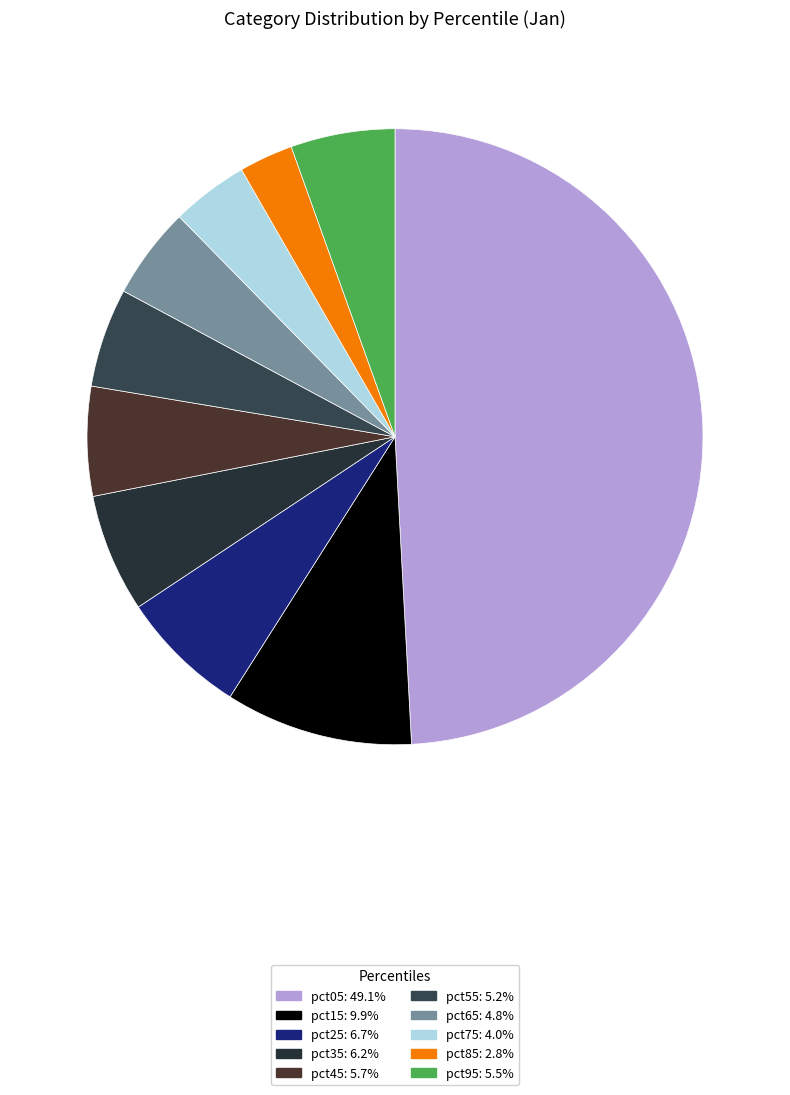

Which slice is the smallest?

pct85